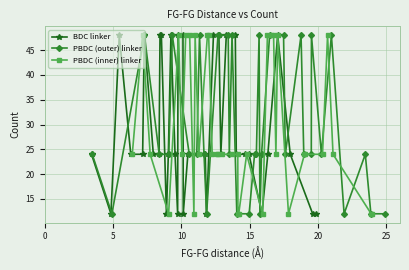

True or false: PBDC (outer) linker and BDC linker intersect in this chart.

True